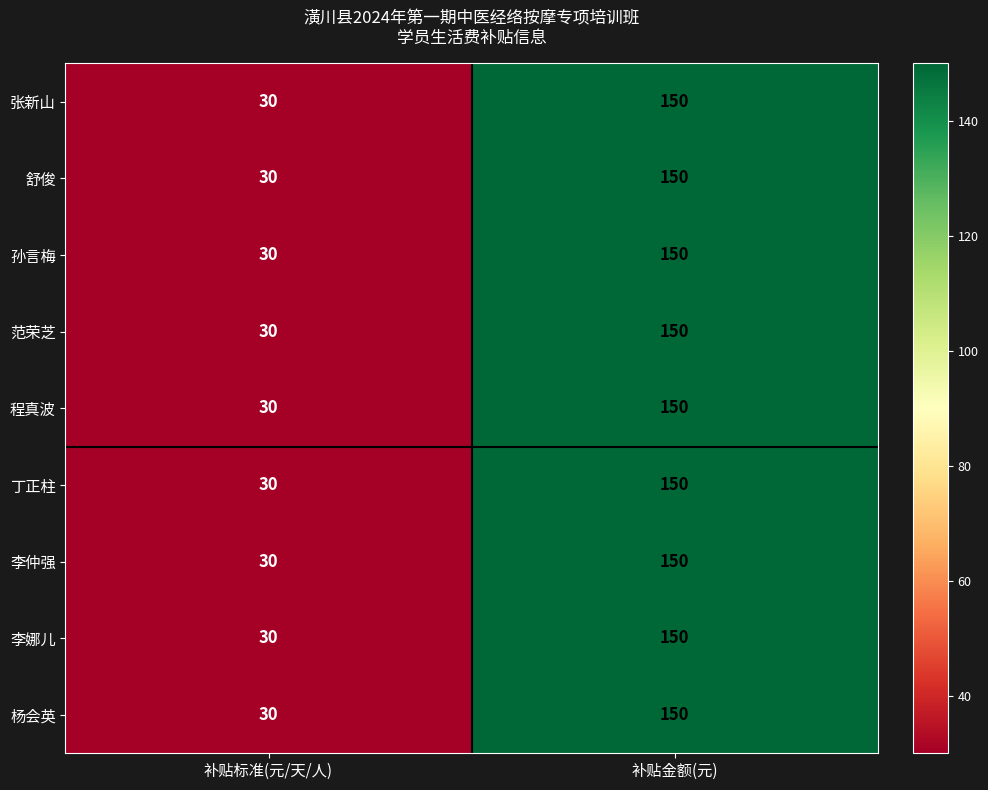

What is the smallest value displayed?

30